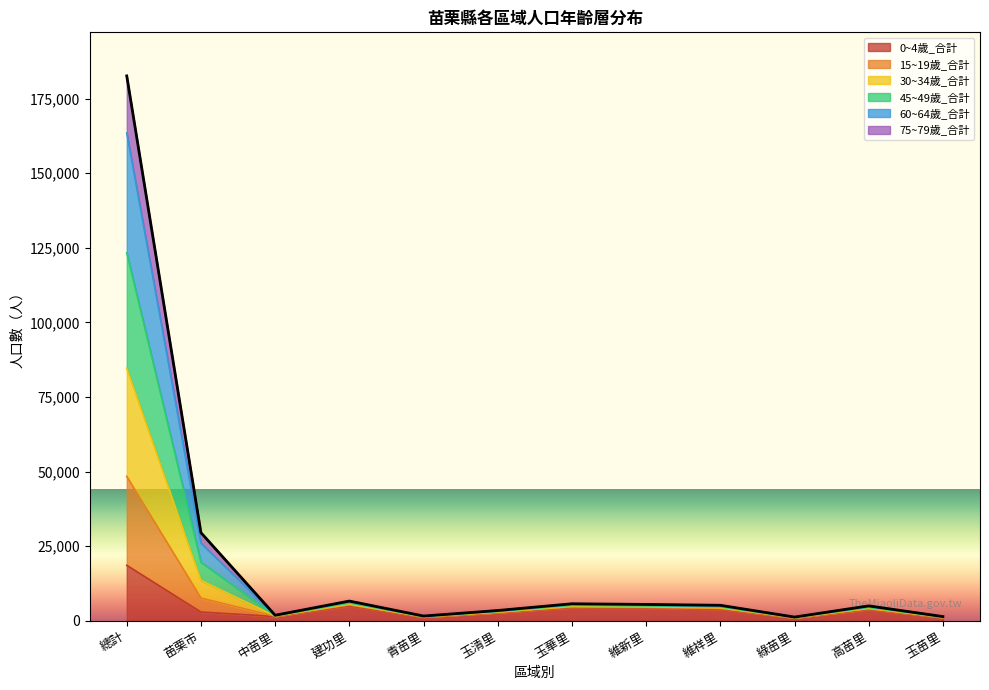

Which category has the highest value across all series?

總計